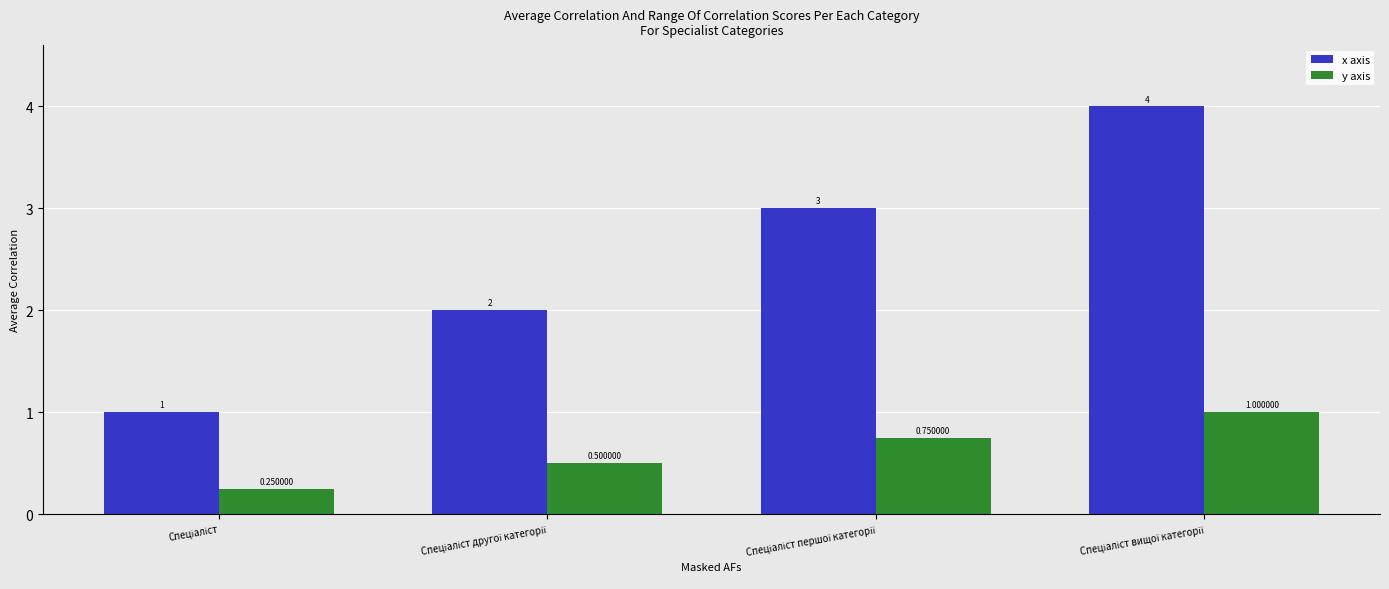

Which series has the widest spread of values?

x axis